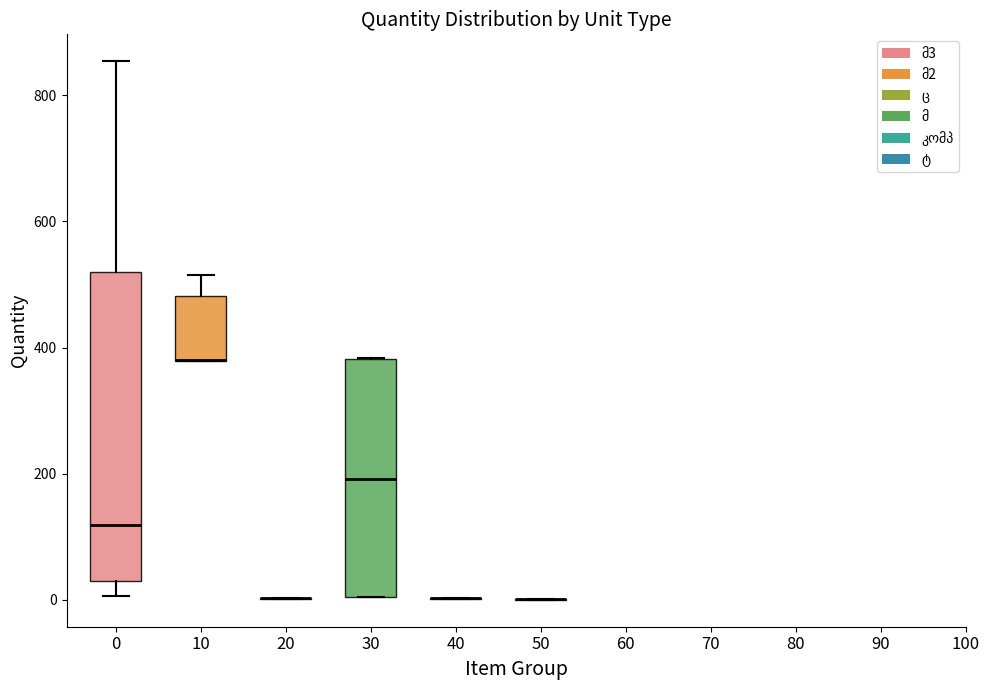

Reading left to right, transcribe this box plot: for each box, give where its median line is, the range the box spans, and where its two whiskers end, as read against the y-axis. The values are not printed on the chart, so give them approximately, as read against the axis.

0: median 120, box 40 to 520, whiskers 0 to 860
10: median 380 (drawn on the box's lower edge), box 380 to 480, whiskers 380 to 520
20: box collapsed to a line at 0, whiskers 0 to 0
30: median 200, box 0 to 380, whiskers 0 to 380
40: box collapsed to a line at 0, whiskers 0 to 0
50: box collapsed to a line at 0, whiskers 0 to 0